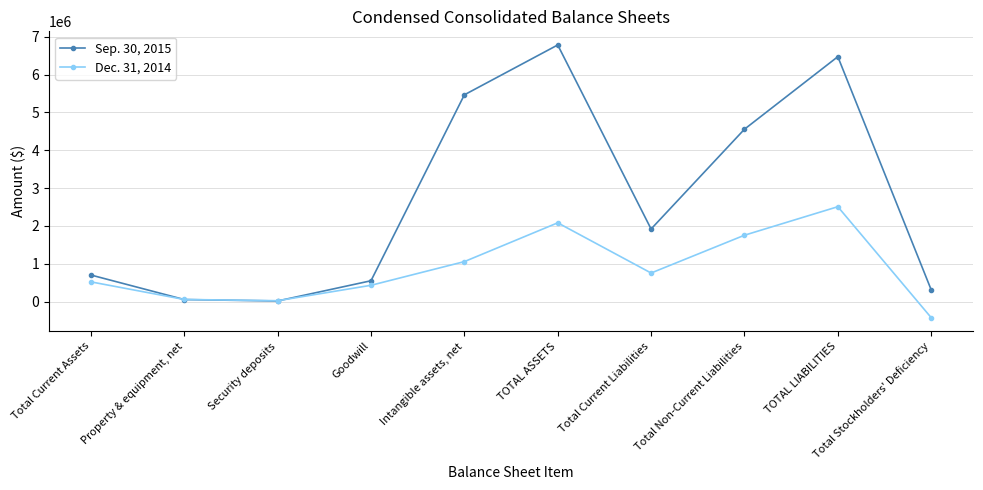

Between which two adjacent categories do Dec. 31, 2014 and Sep. 30, 2015 first intersect?

Total Current Assets and Property & equipment, net